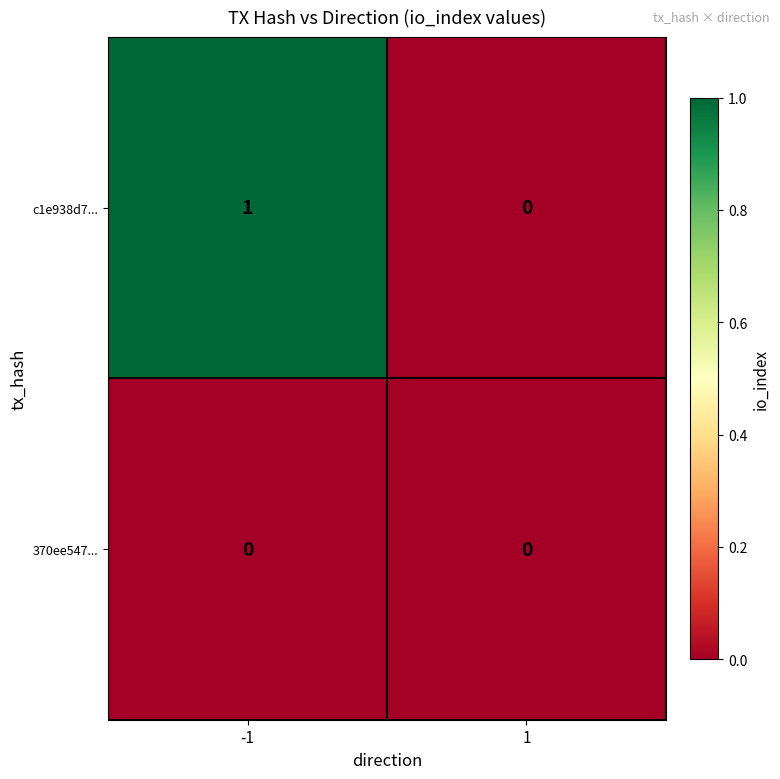

What is the greatest value displayed?

1